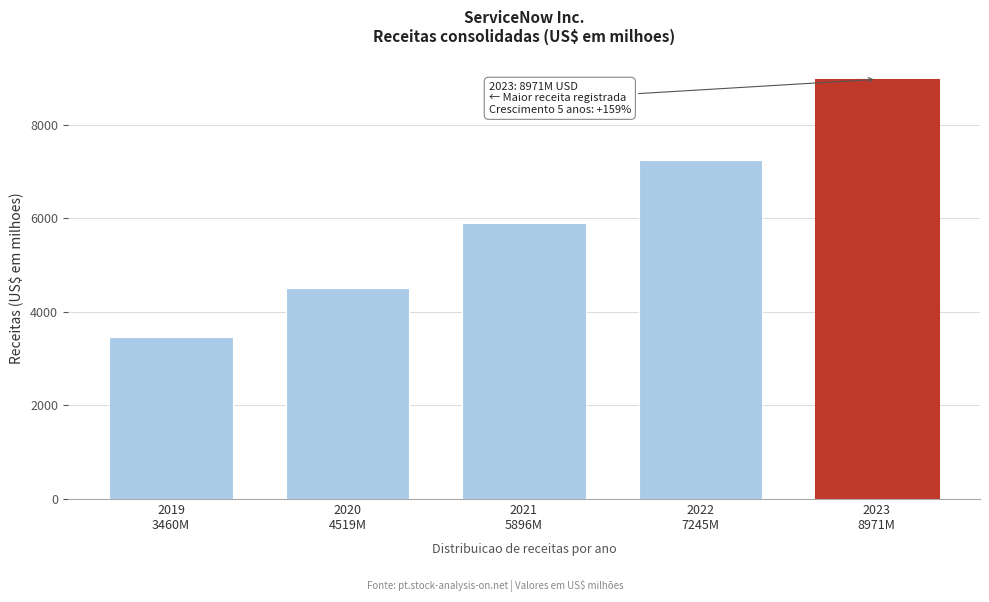

Reading left to right, transcribe all the data shown in this chart.

3460	4519	5896	7245	8971